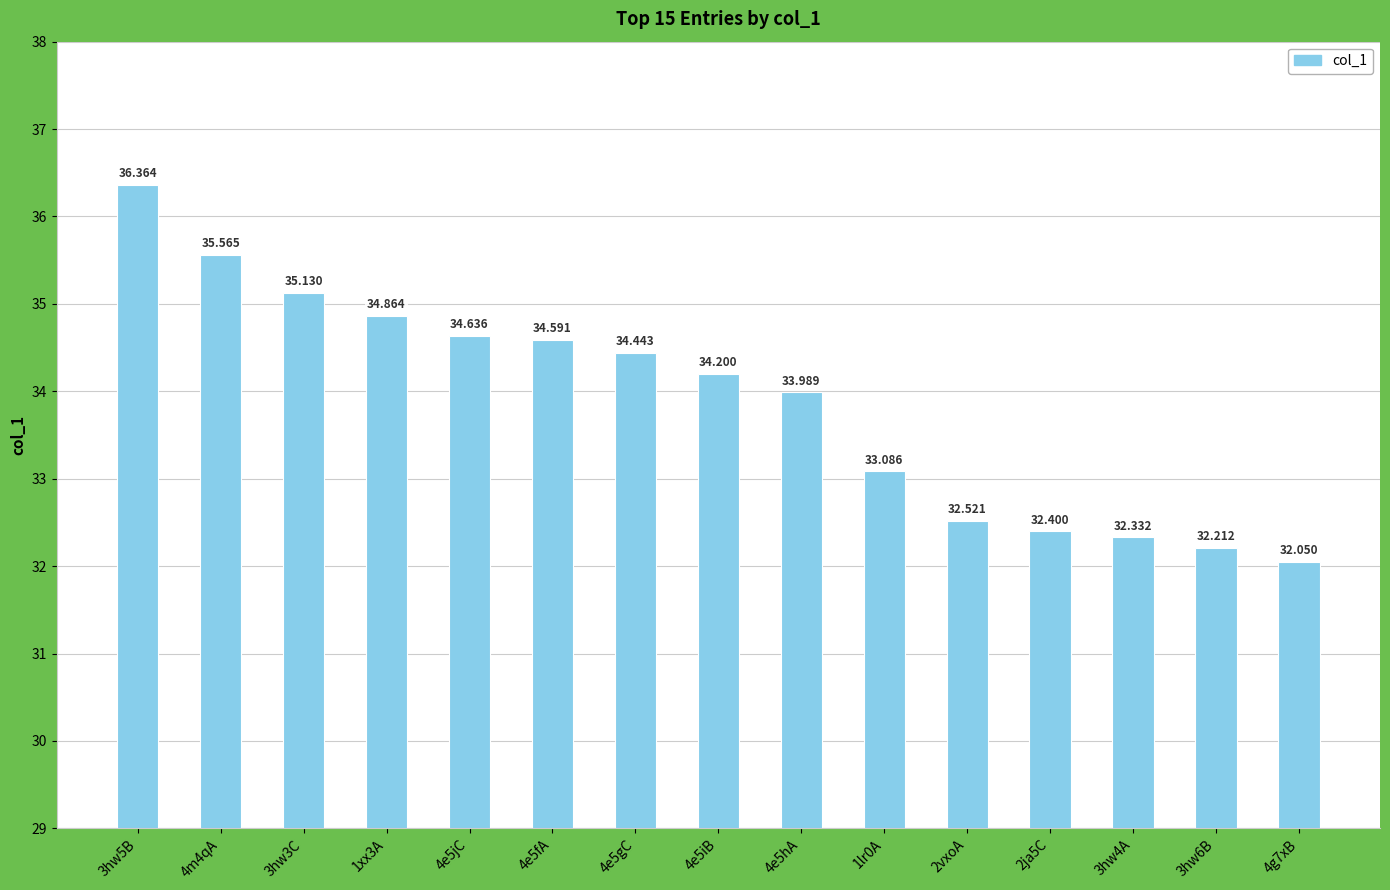

What is the difference between the maximum and minimum values?

4.3